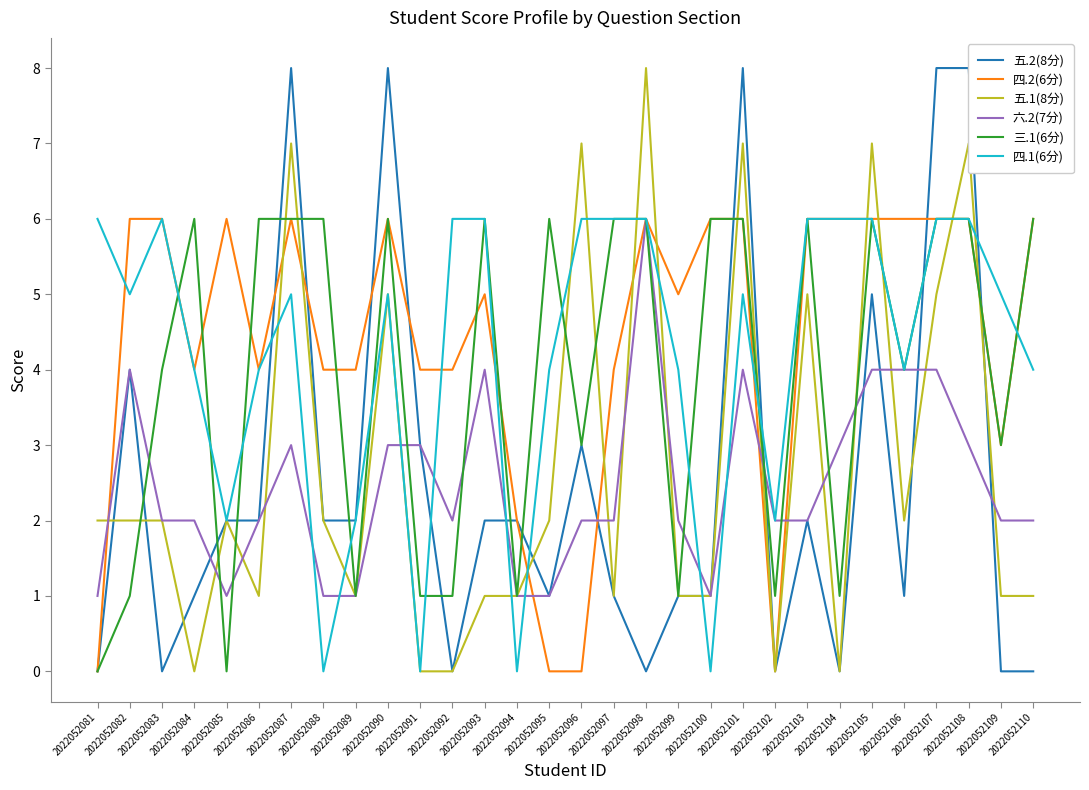

List the series in order of their peak value, lowest first.

四.2(6分), 六.2(7分), 三.1(6分), 四.1(6分), 五.2(8分), 五.1(8分)